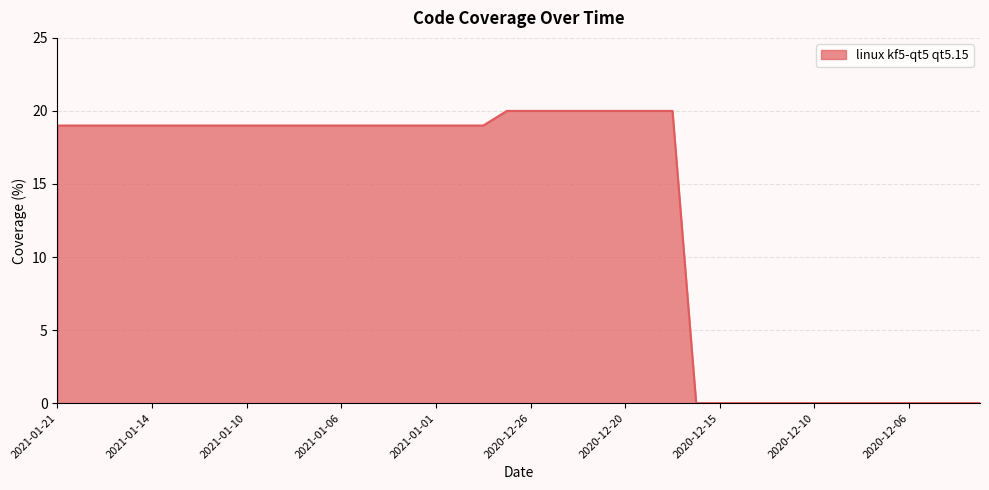

How many lines are shown in the chart?

1